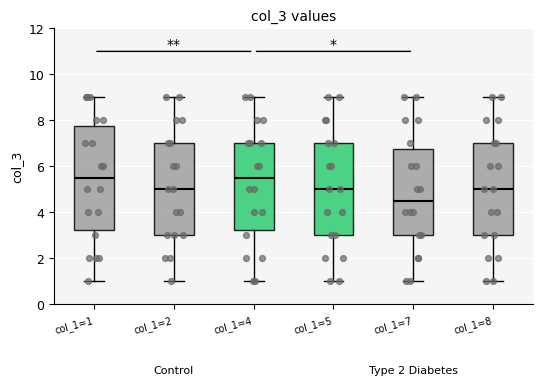

Reading left to right, transcribe this box plot: for each box, give where its median line is, the range the box spans, and where its two whiskers end, as read against the y-axis. The values are not printed on the chart, so give them approximately, as read against the axis.

col_1=1: median 5.6, box 3.2 to 7.8, whiskers 1.0 to 9.0
col_1=2: median 5.0, box 3.0 to 7.0, whiskers 1.0 to 9.0
col_1=4: median 5.6, box 3.2 to 7.0, whiskers 1.0 to 9.0
col_1=5: median 5.0, box 3.0 to 7.0, whiskers 1.0 to 9.0
col_1=7: median 4.6, box 3.0 to 6.8, whiskers 1.0 to 9.0
col_1=8: median 5.0, box 3.0 to 7.0, whiskers 1.0 to 9.0